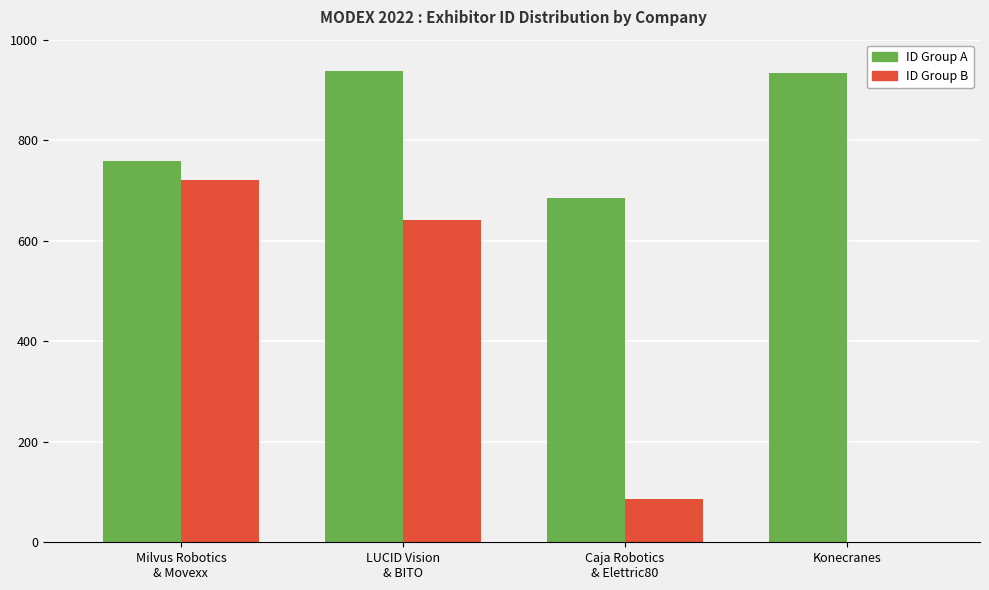

What is the greatest value displayed?

937